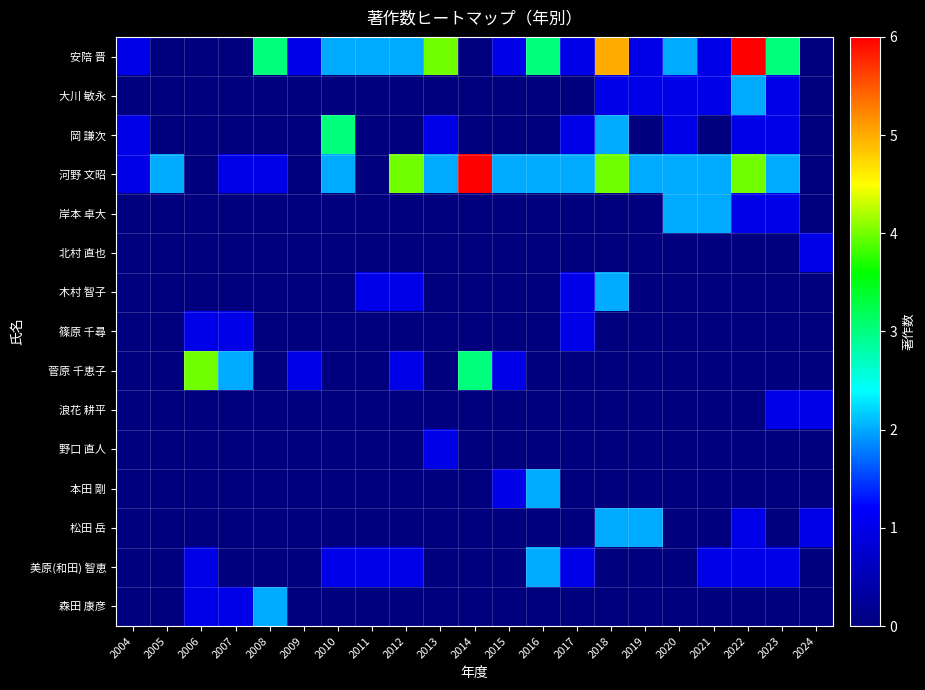

Which series has the largest total across all categories?

河野 文昭